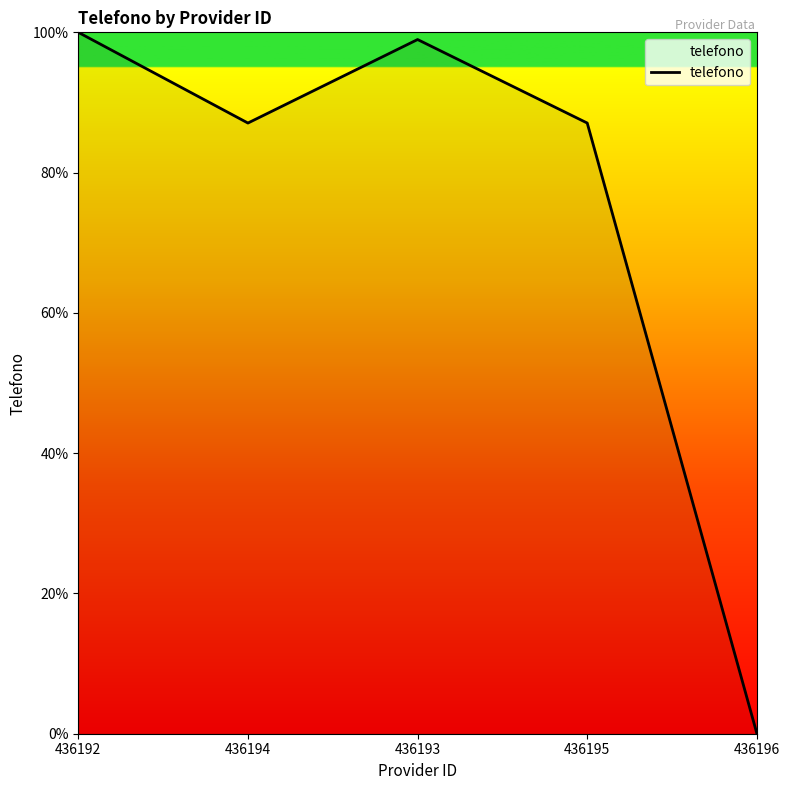

True or false: the data shows 87.1 at 436194.

True